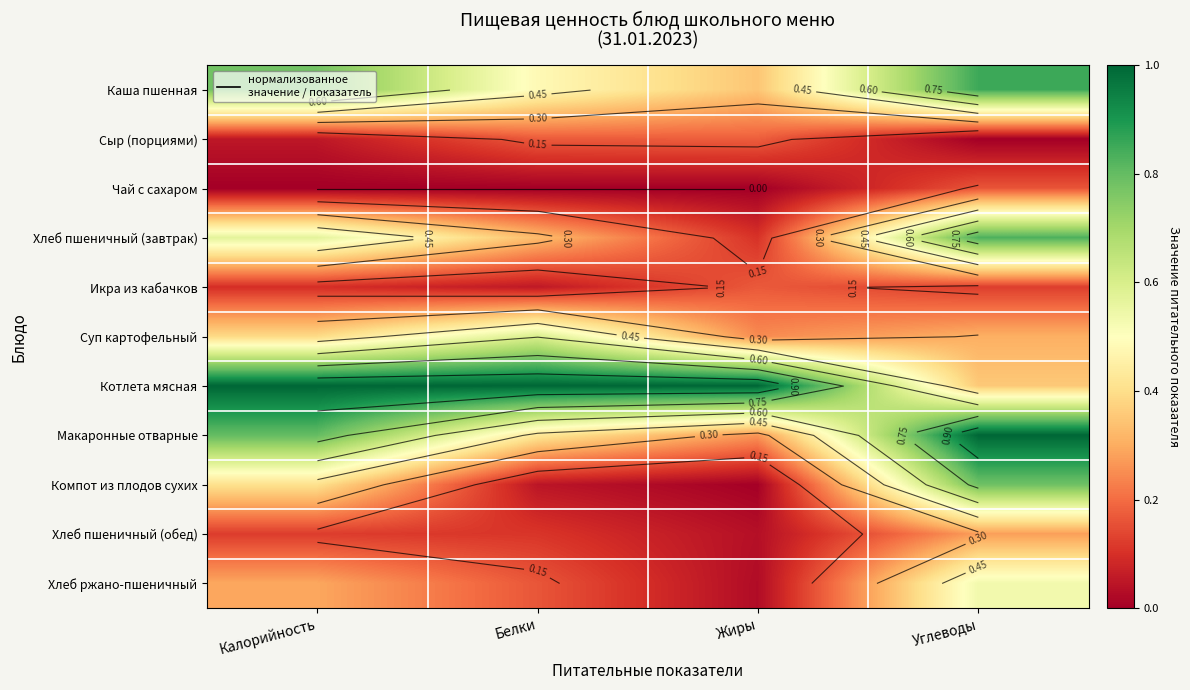

What is the total value across all series at Белки?

3.4